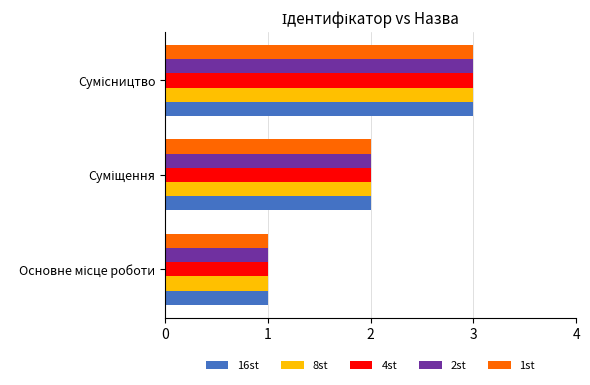

How many distinct data groups are displayed?

5